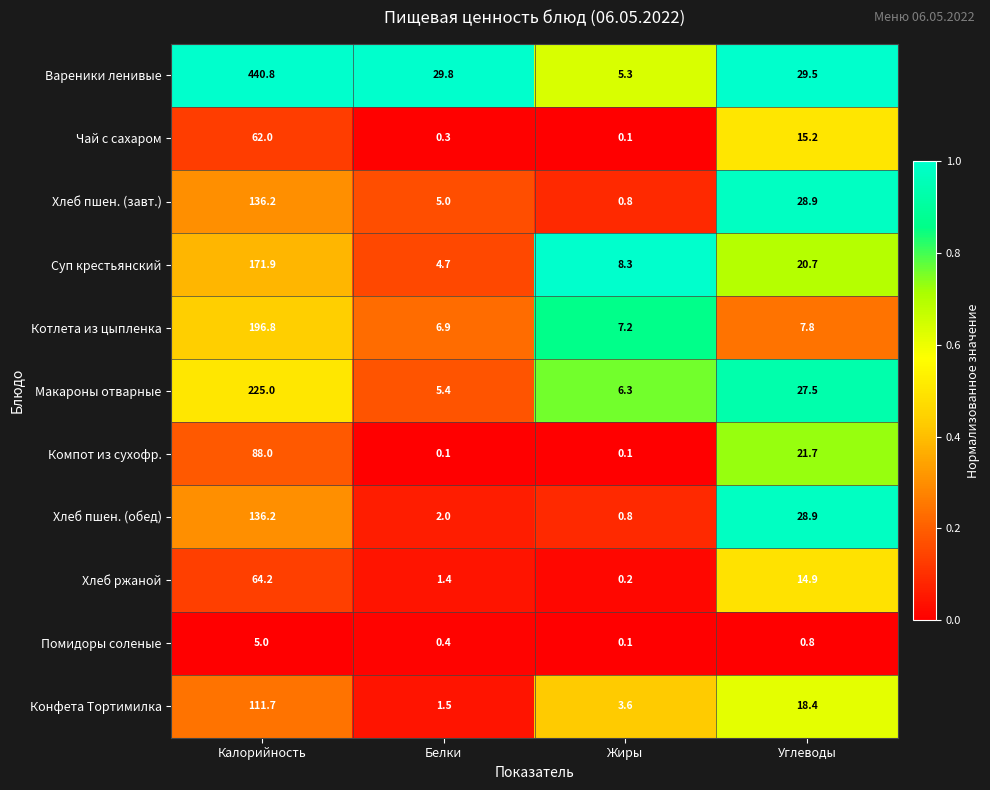

What is the difference between the highest and lowest values at Жиры?

8.2